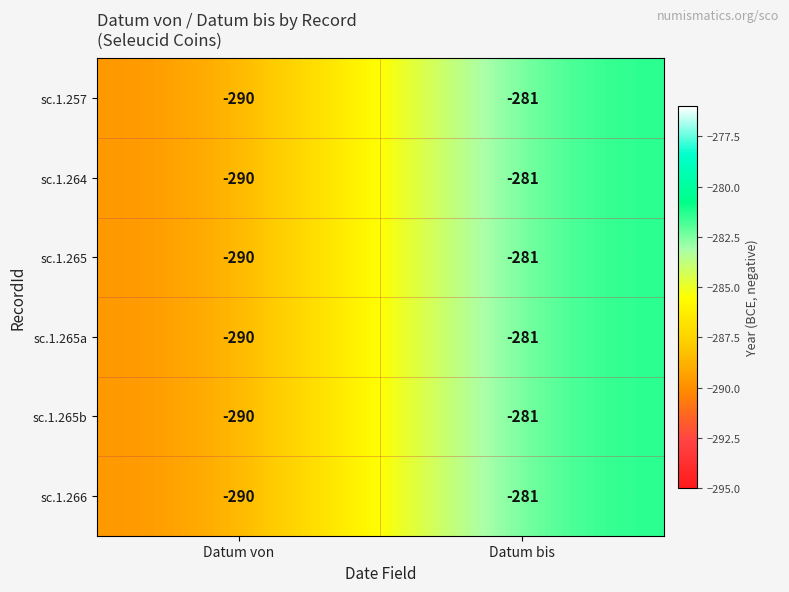

Reading right to left, list all the values displayed in this chart.

sc.1.257: -281	-290
sc.1.264: -281	-290
sc.1.265: -281	-290
sc.1.265a: -281	-290
sc.1.265b: -281	-290
sc.1.266: -281	-290